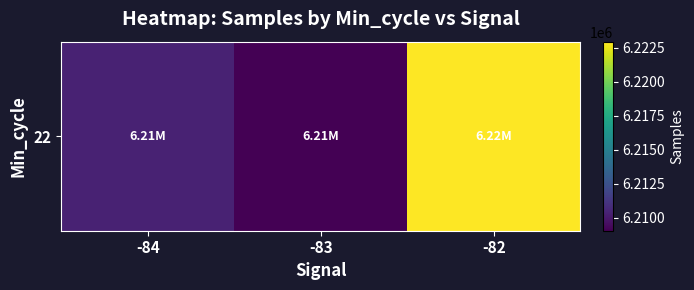

What is the average value?

6214133.4